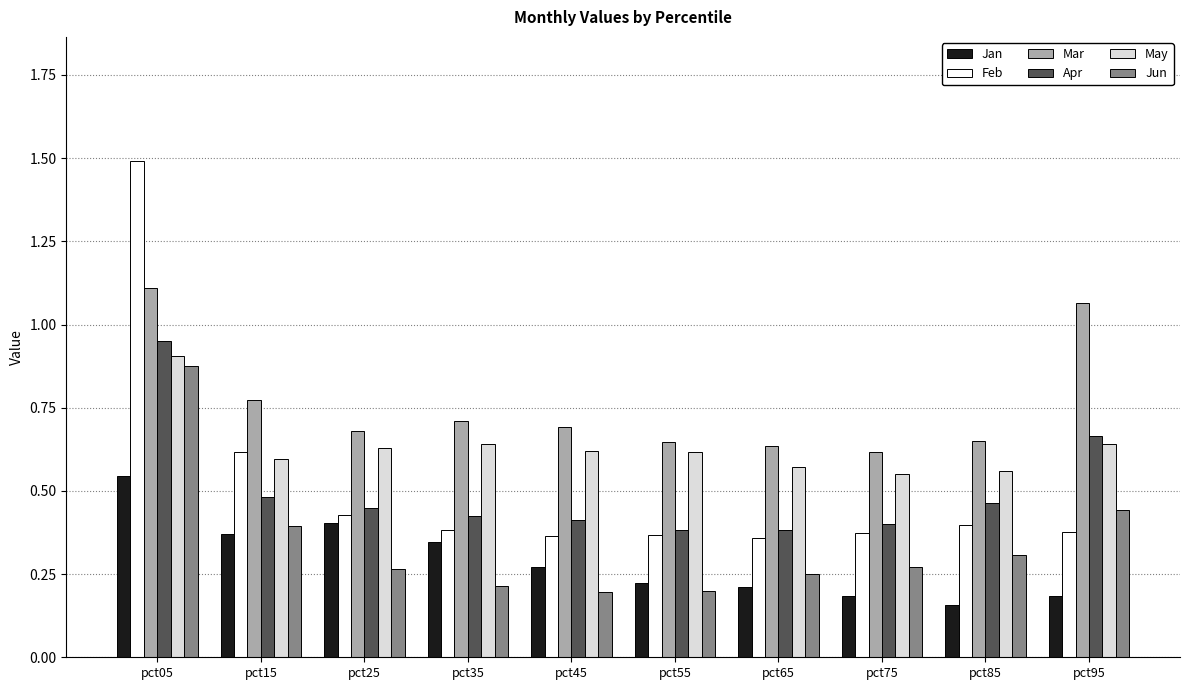

What is the greatest value displayed?

1.5